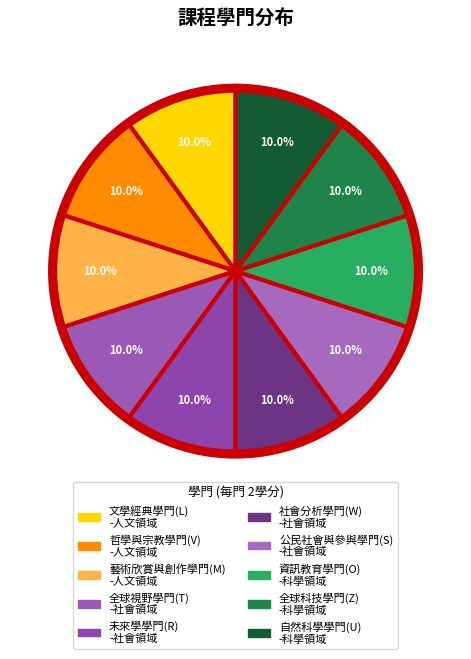

Count the number of slices in the pie.

10